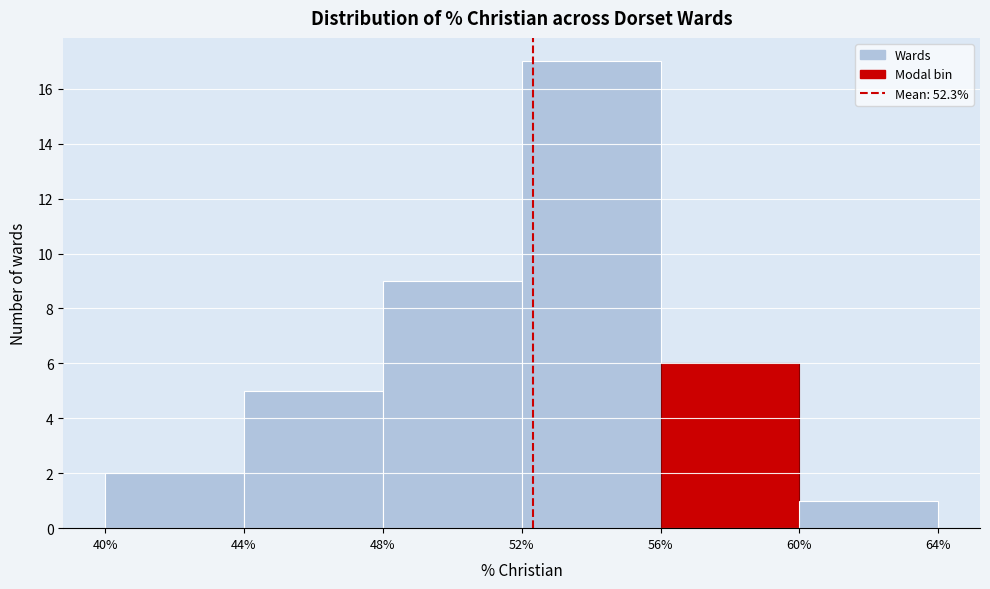

Over which range of the x-axis is the bar tallest?

52% to 56%